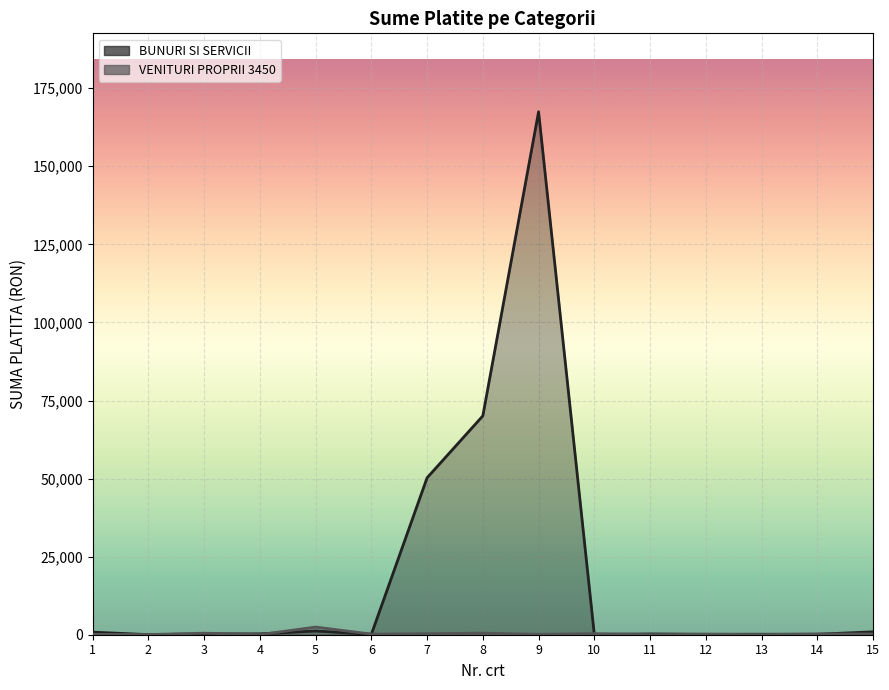

Where do VENITURI PROPRII 3450 and BUNURI SI SERVICII first cross each other?

1 and 2